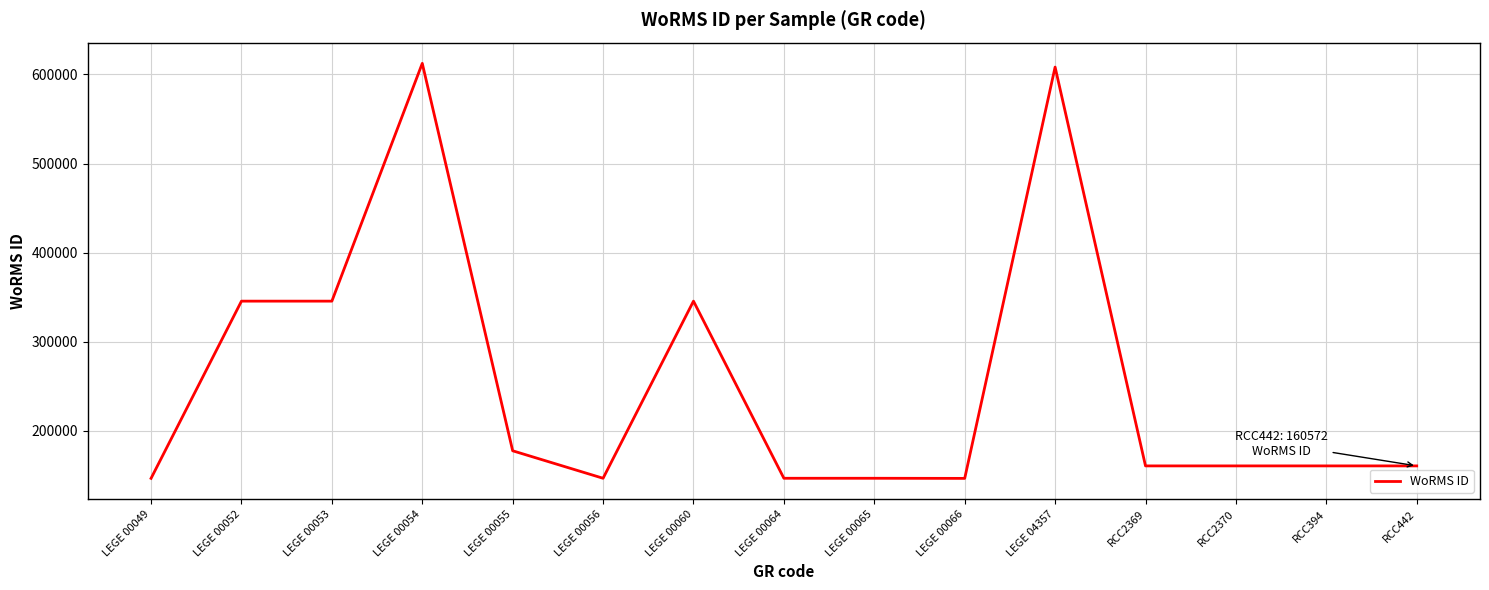

What is the difference between the maximum and minimum values?

465861